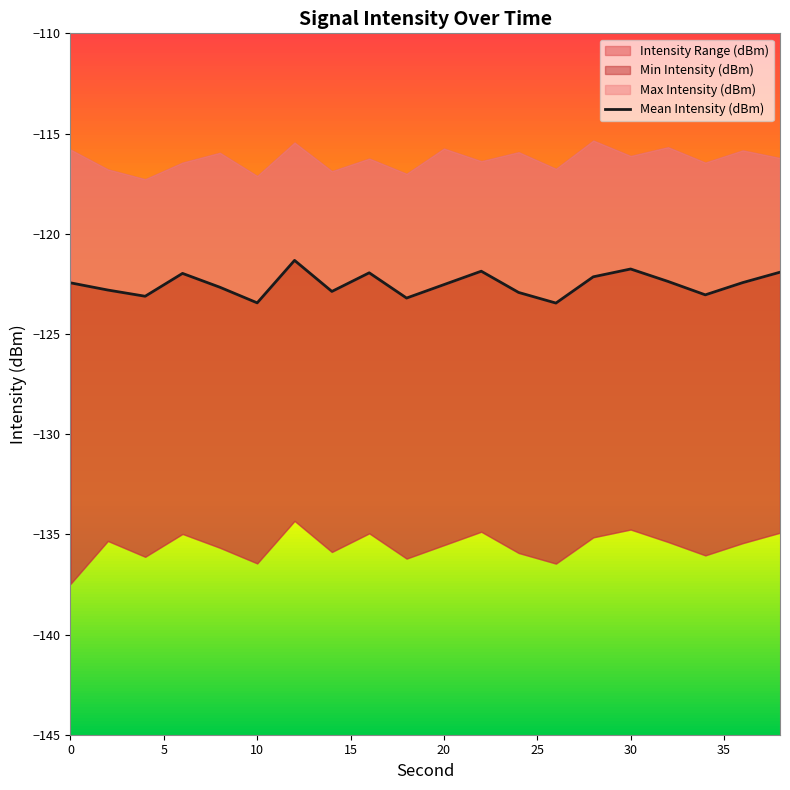

How many points are higher than both their immediate neighbors (excluding endpoints)?

5